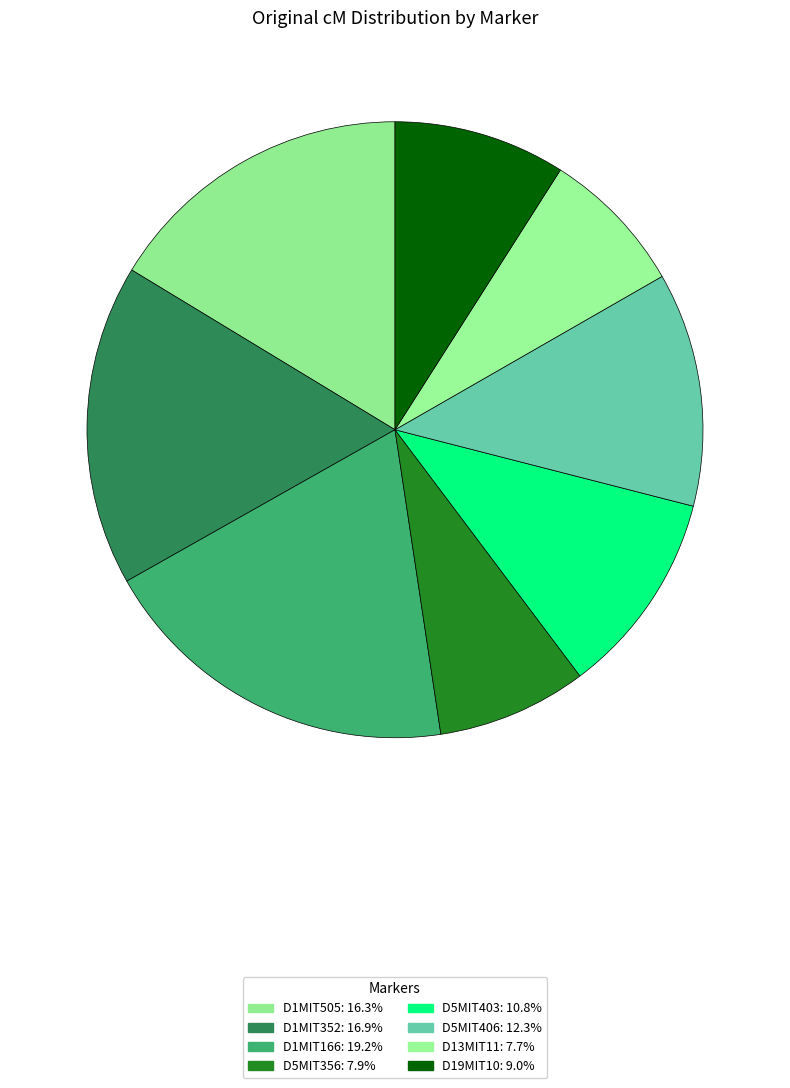

Count the number of slices in the pie.

8